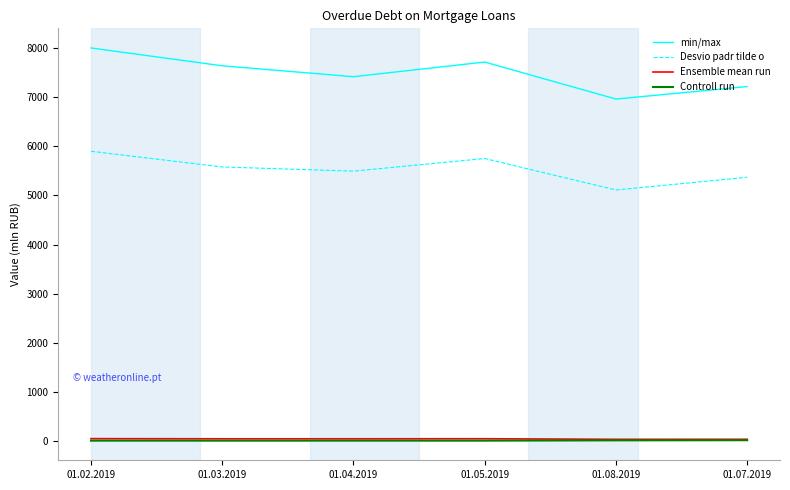

True or false: Desvio padr tilde o and min/max cross at least once.

False